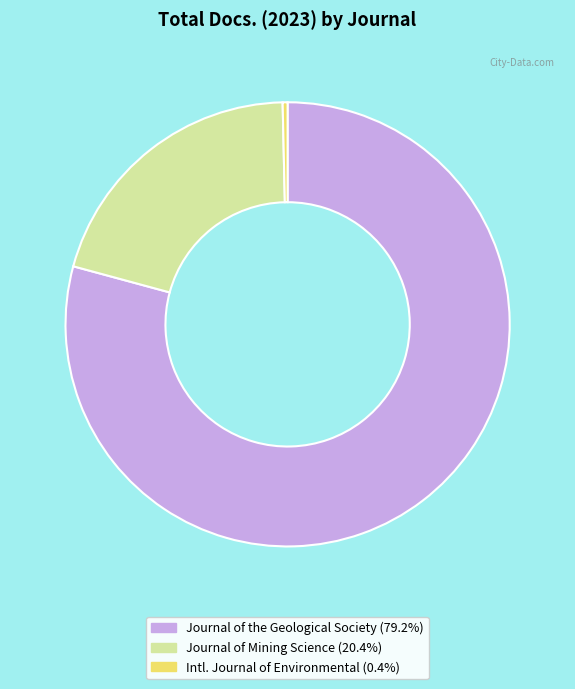

Does any single category account for the majority?

Yes